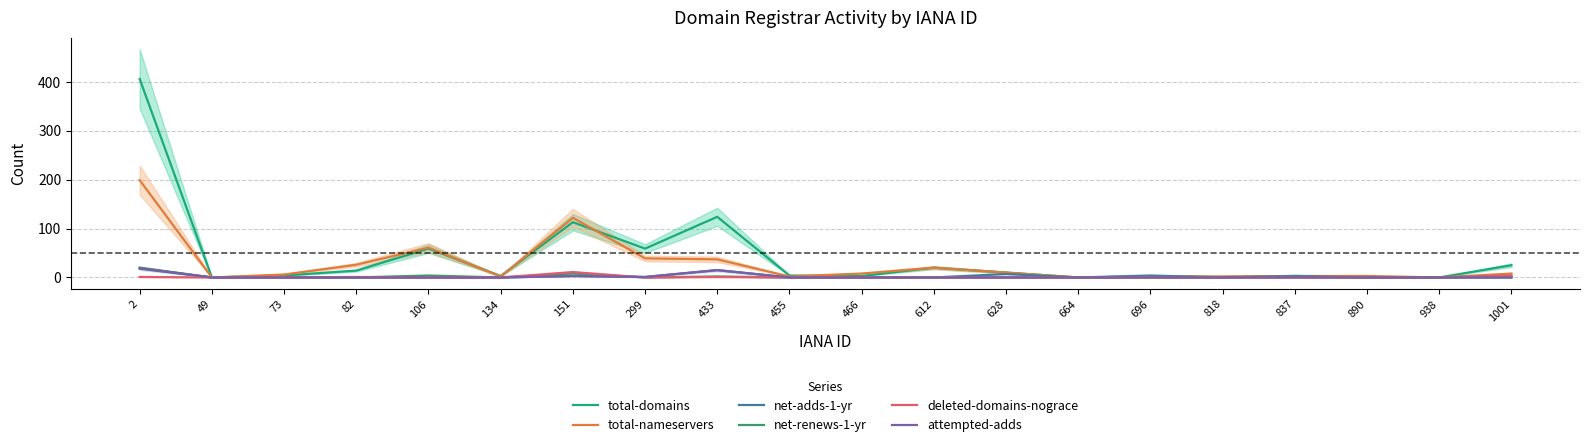

How many intersections are there between attempted-adds and net-renews-1-yr?

1